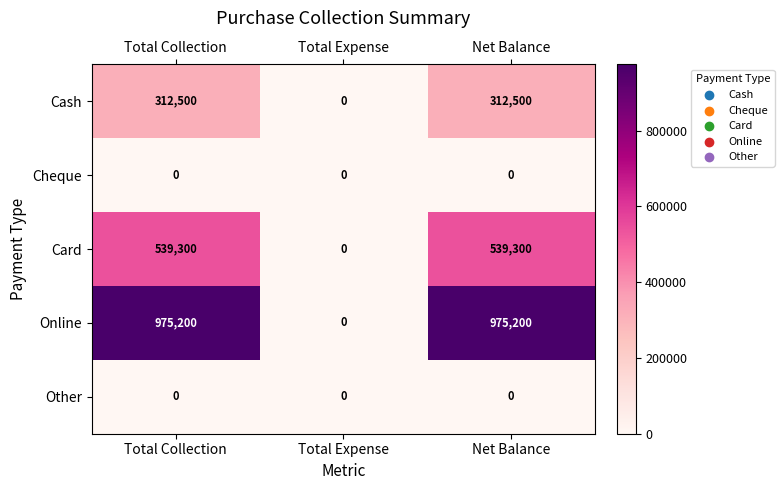

At which label does Cash reach its minimum?

Total Expense